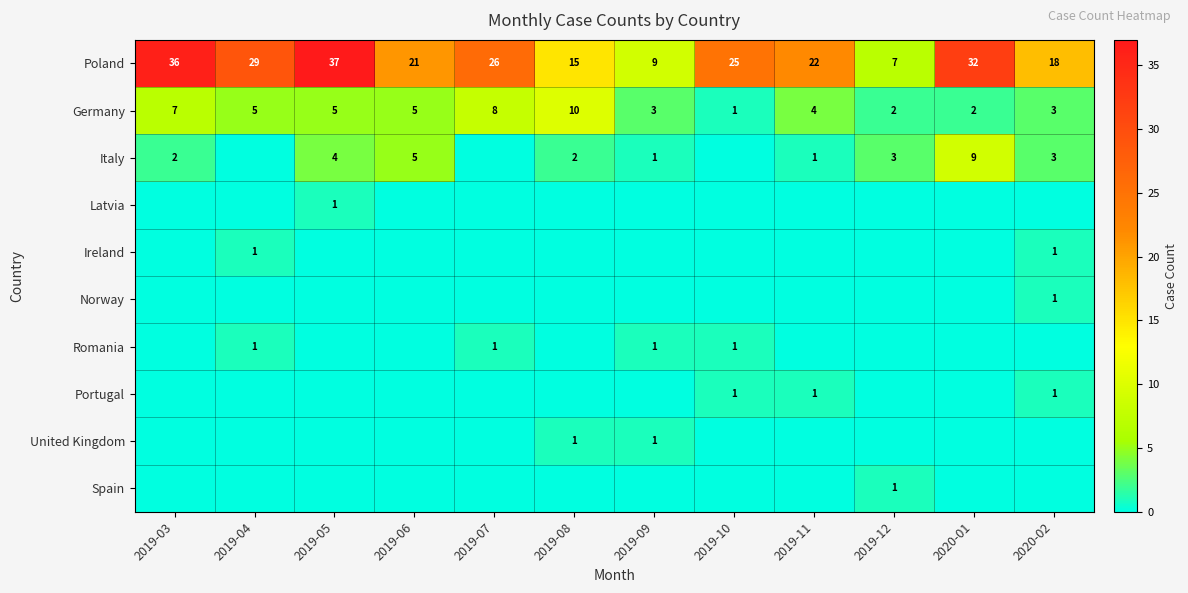

Where is Poland nearest to the value 22?

2019-11